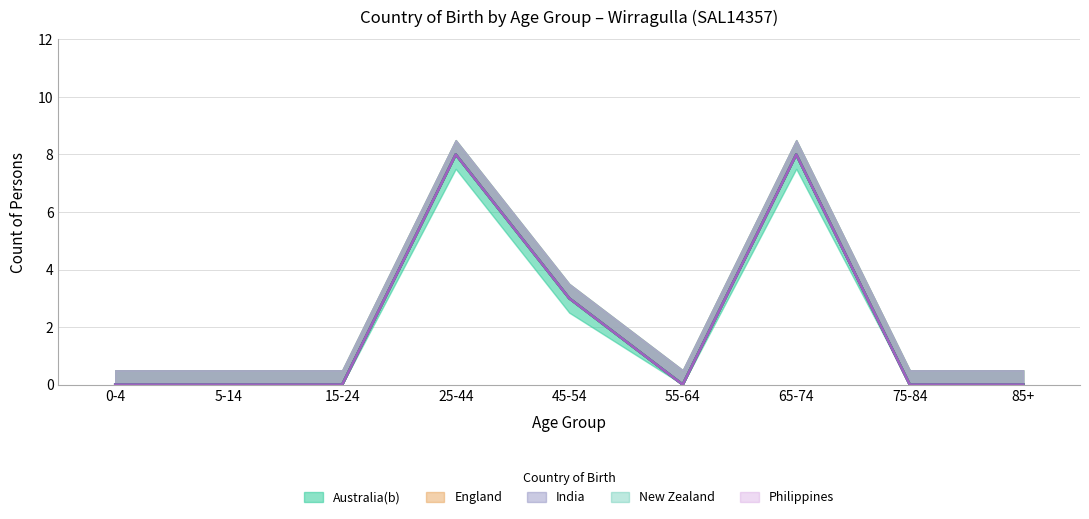

Rank the series at 15-24 from highest to lowest value.

Australia(b), England, India, New Zealand, Philippines